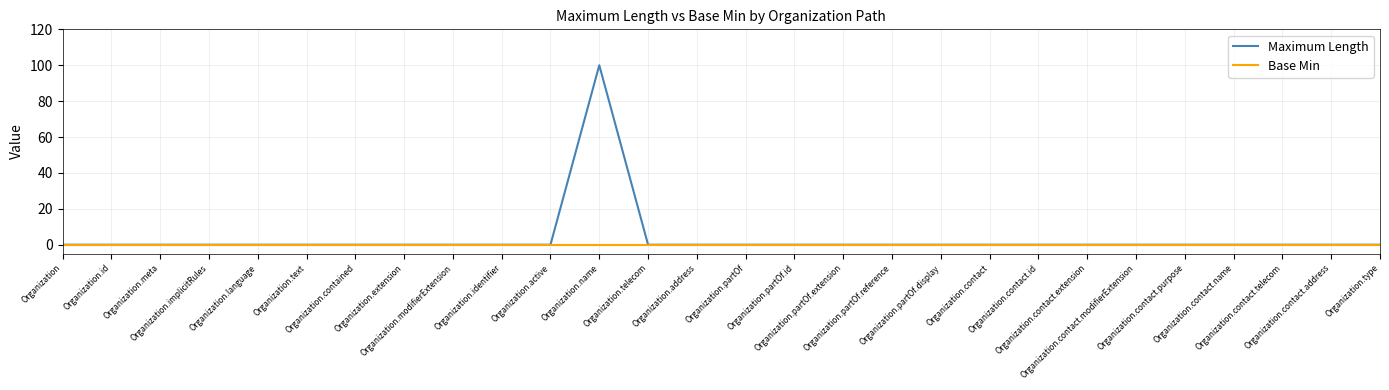

What is the highest value of the Maximum Length series?

100